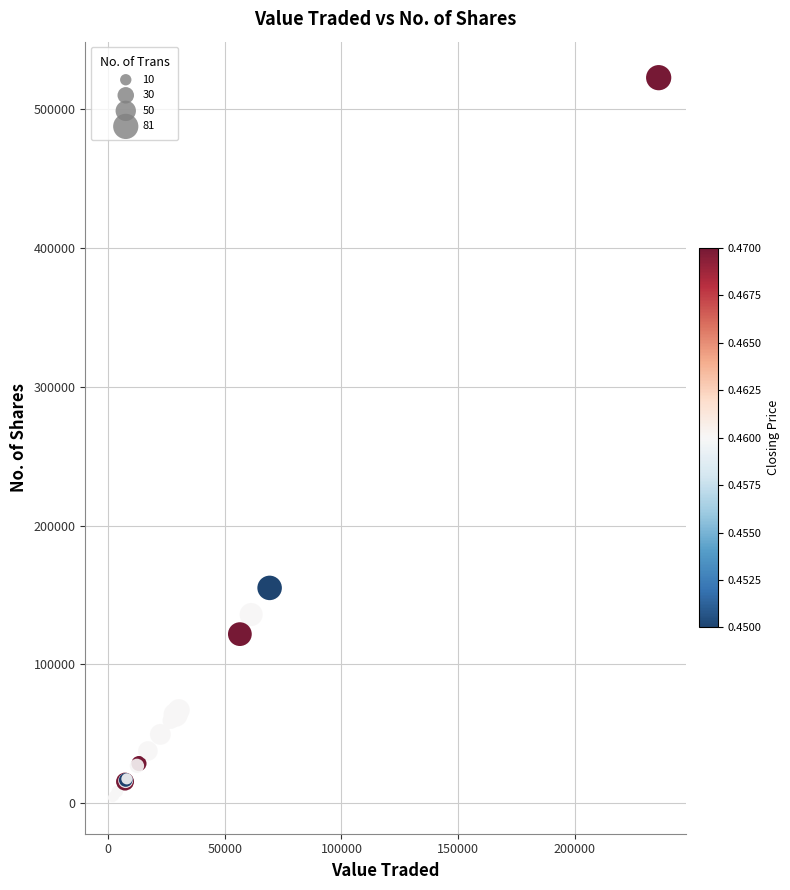

What Y value in the scatter plot is closest to 263252?

155096